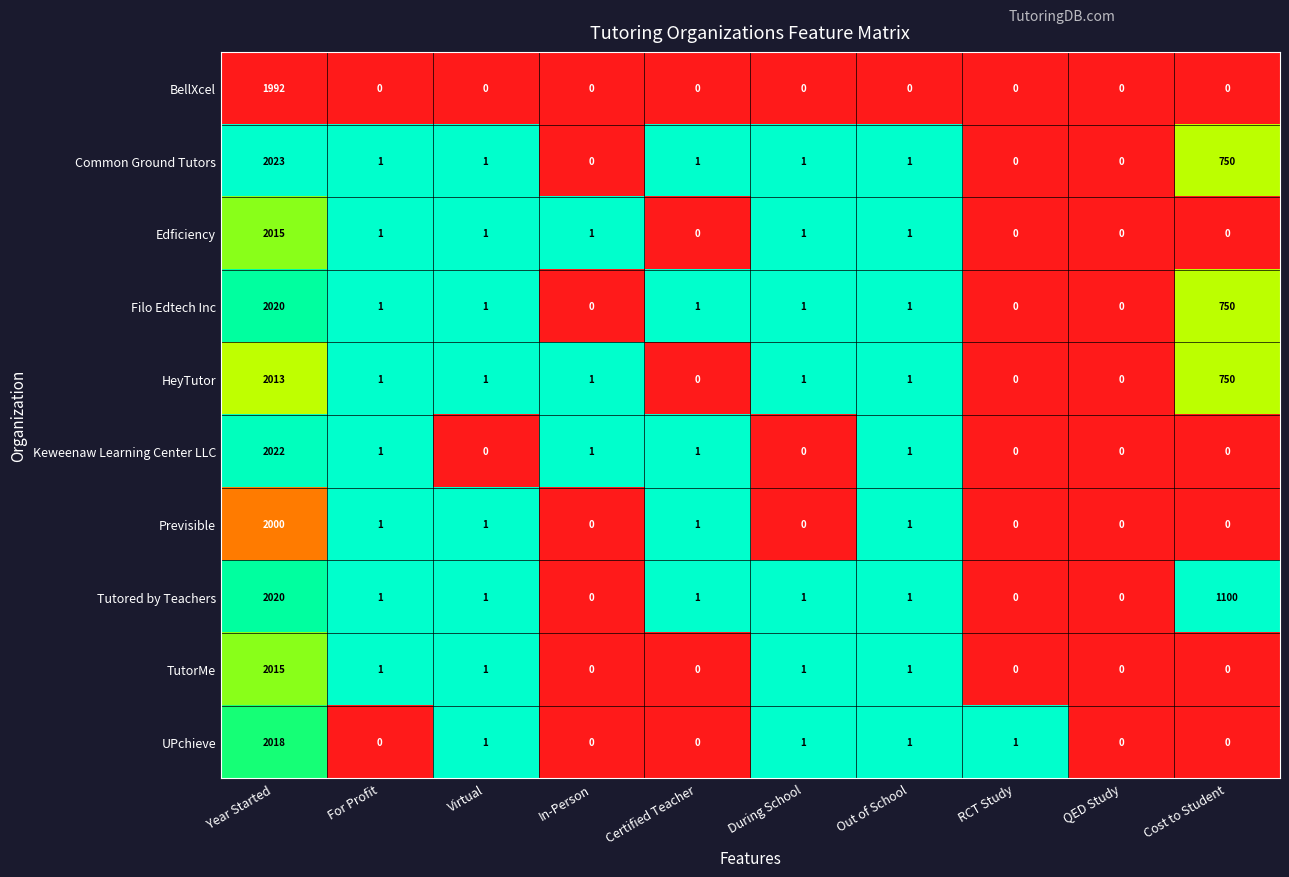

What is the spread (max minus min) of values at RCT Study?

1